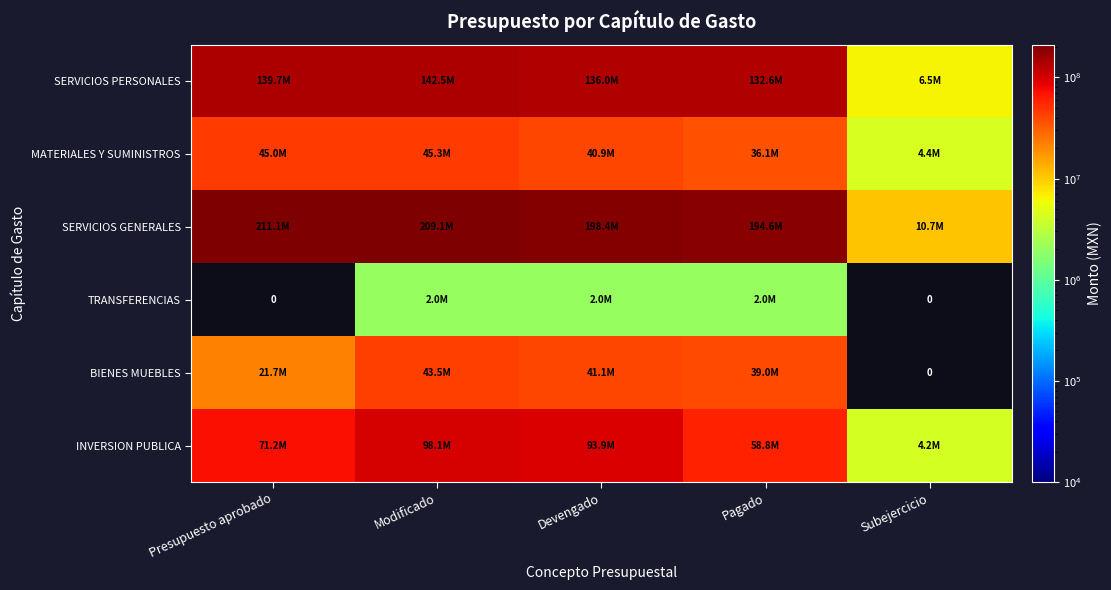

Is it true that INVERSION PUBLICA equals 98099350.6 at Modificado?

True